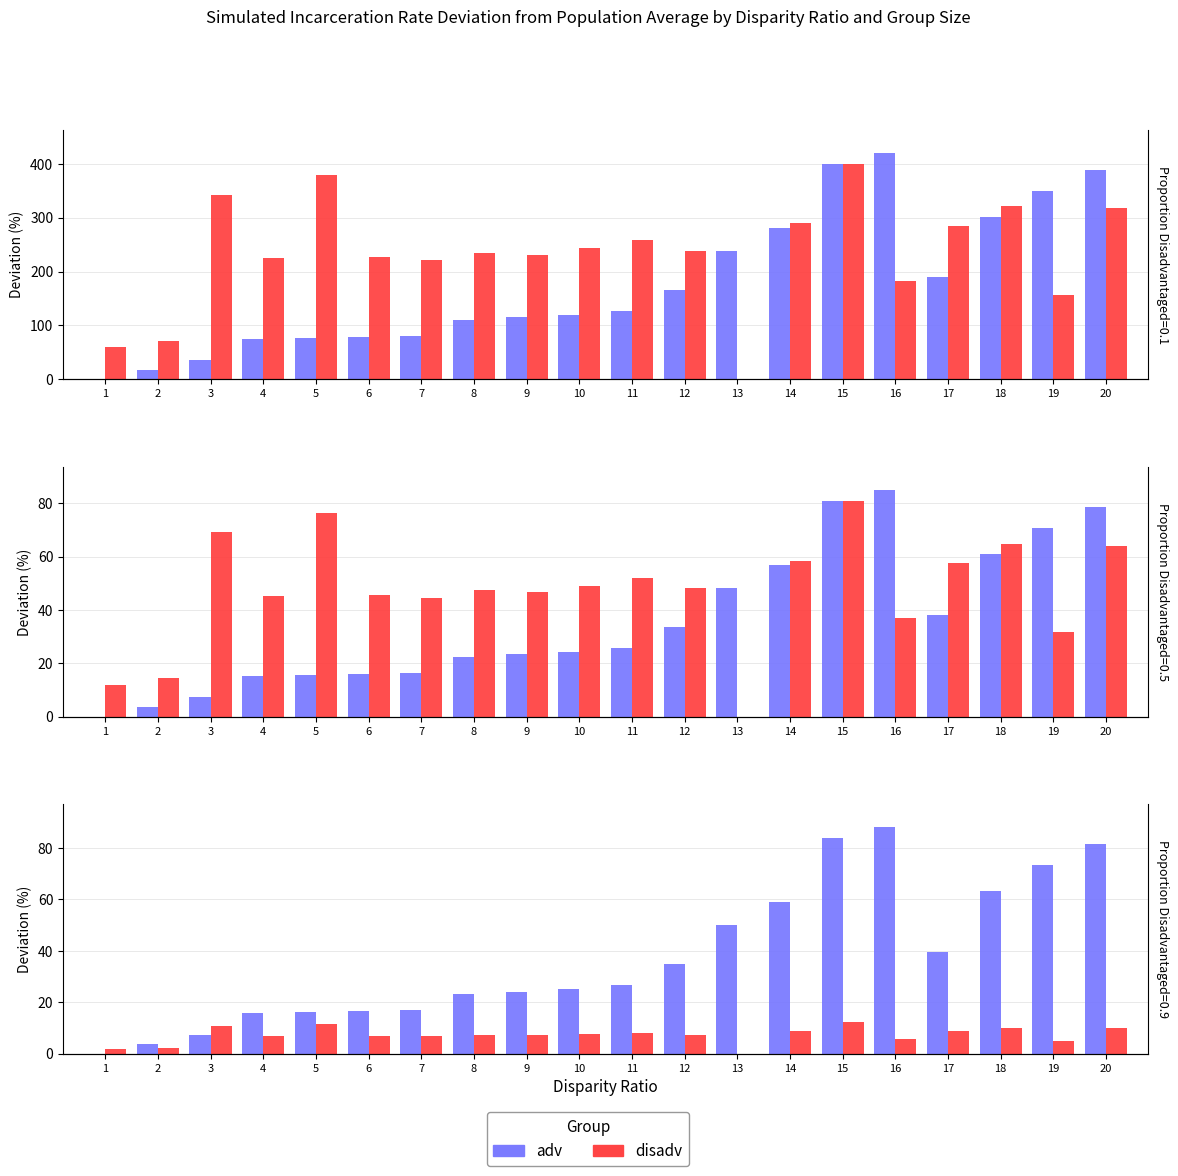

What is the difference between the highest and lowest values at 12?

27.5